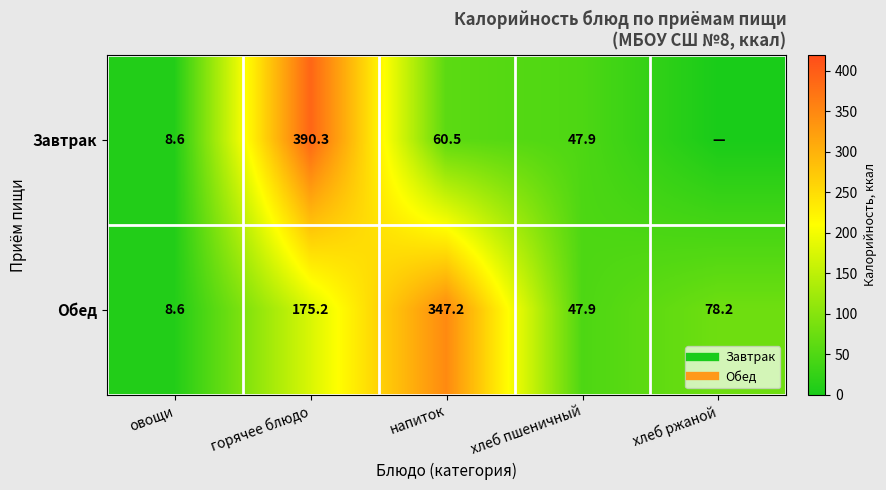

Which series has the largest total across all categories?

Обед